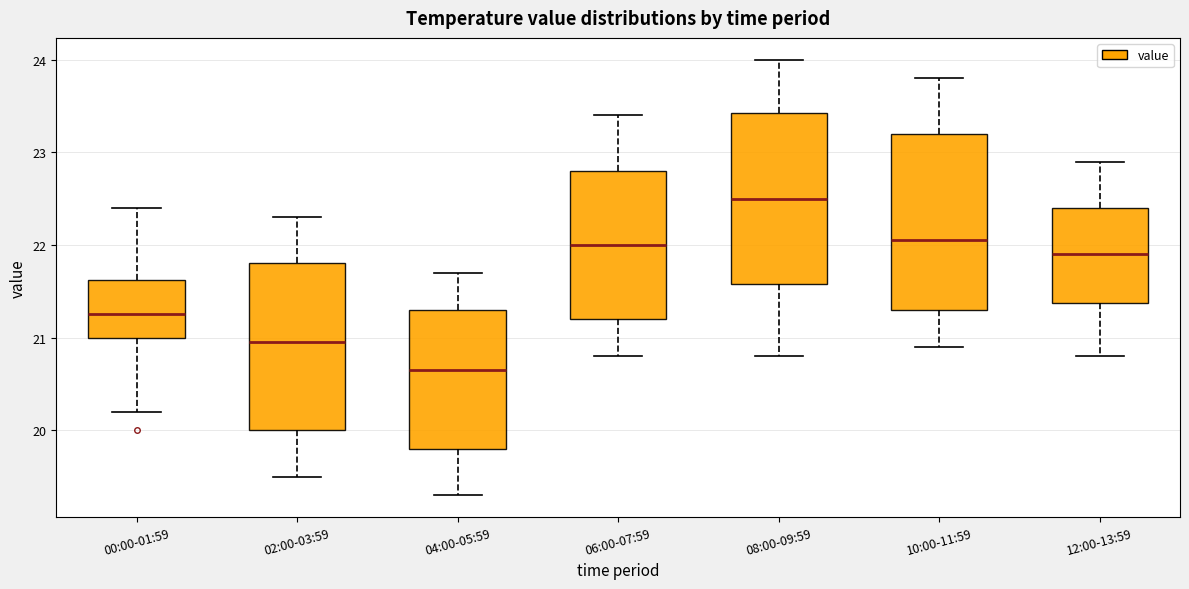

Where is the upper edge of the box for 12:00-13:59 on the y-axis? The values are not printed on the chart, so give them approximately, as read against the axis.

22.4